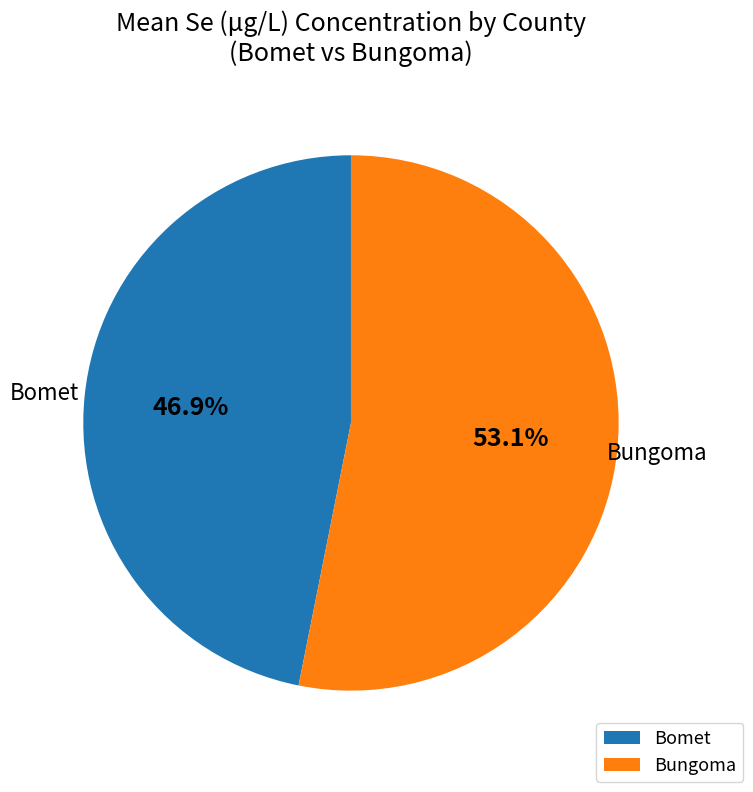

Which slice is the largest?

Bungoma